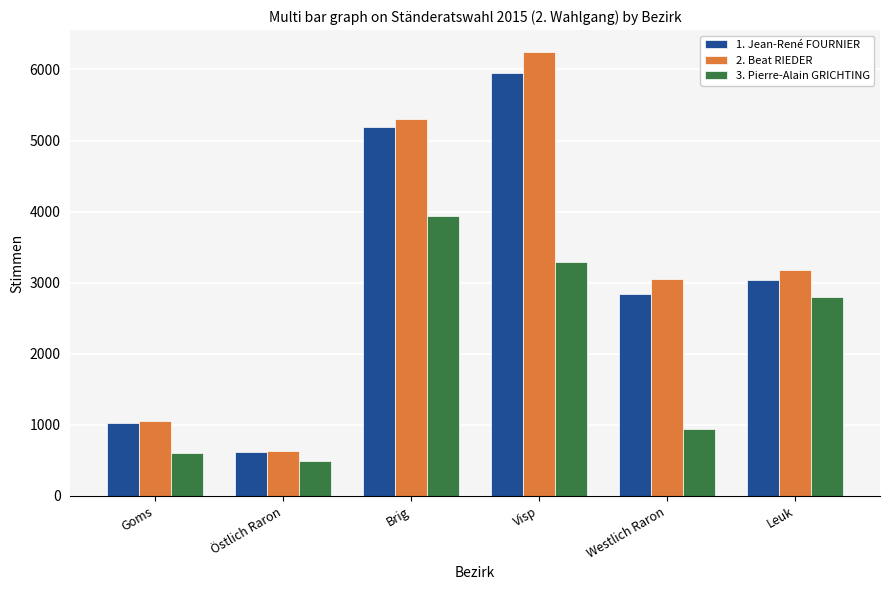

Is the value of 3. Pierre-Alain GRICHTING at Visp greater than the value of 2. Beat RIEDER at Brig?

No